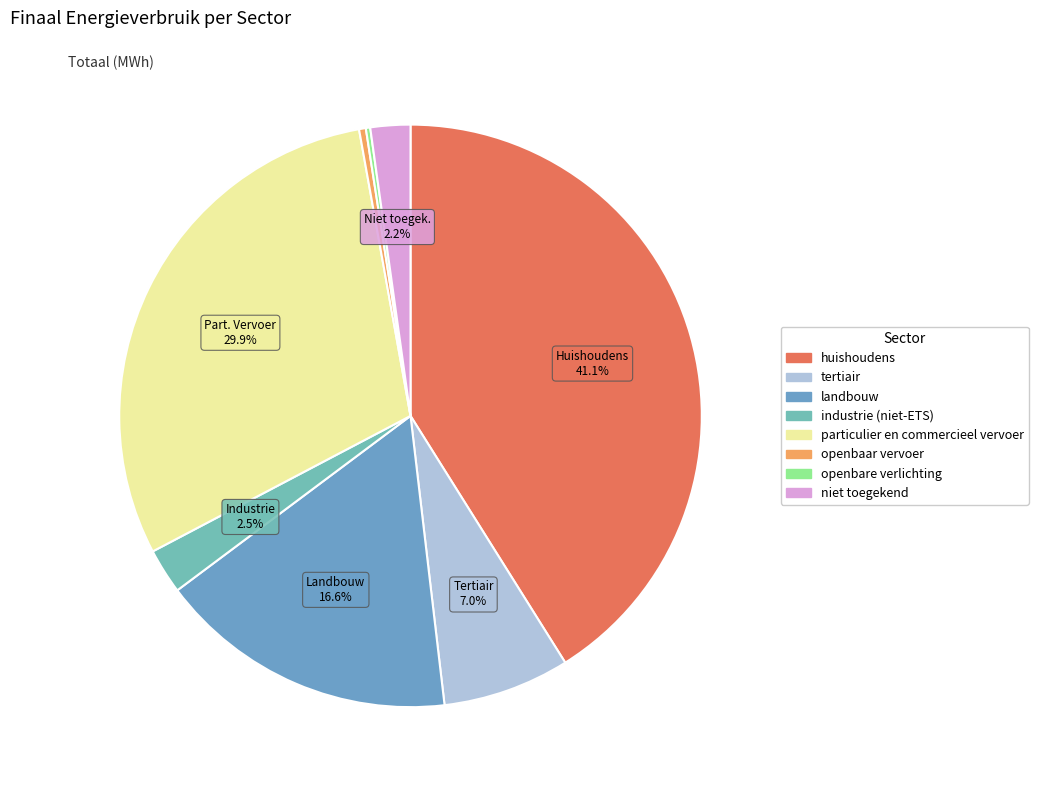

To the nearest percent, what is the difference between the largest and smallest slice percentages?

41%